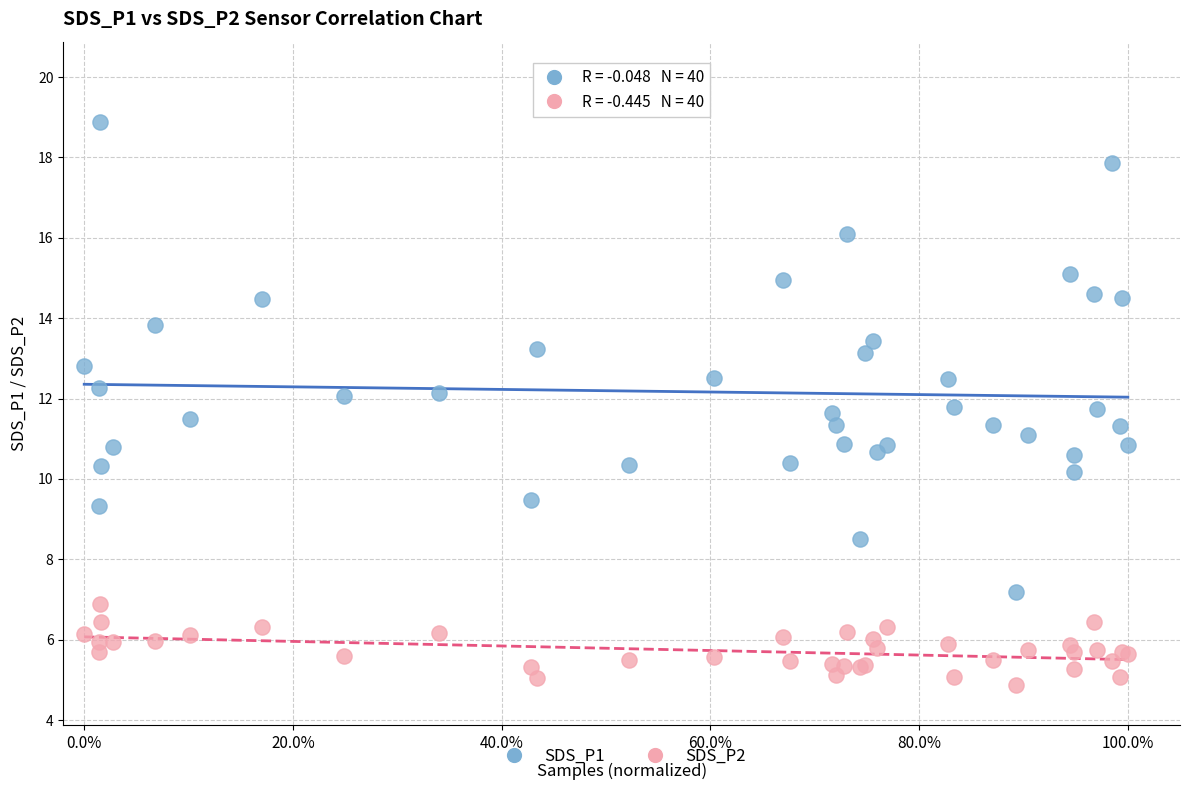

What are all the series names shown in the legend?

SDS_P1, SDS_P2